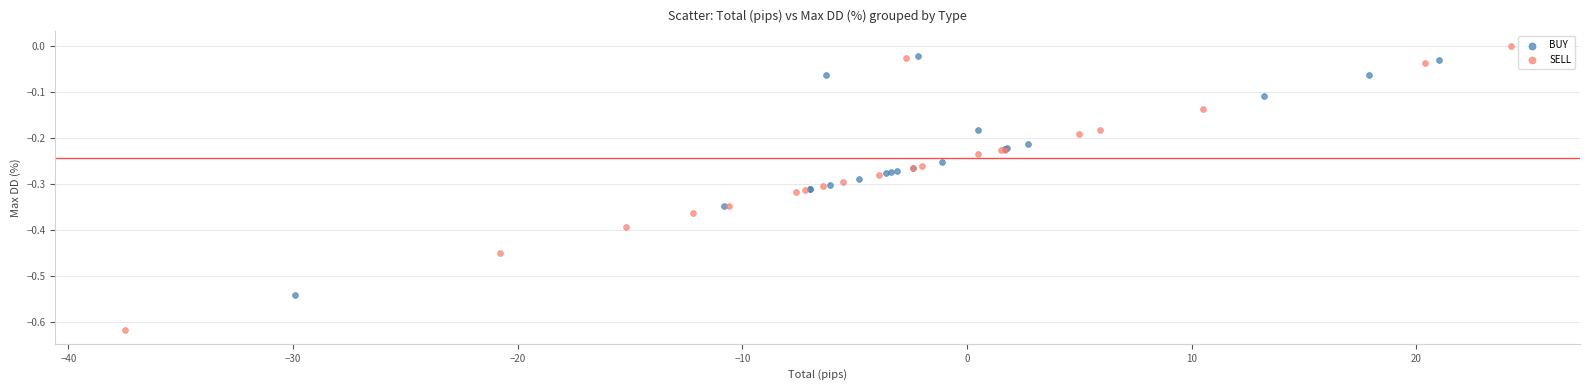

What are all the series names shown in the legend?

BUY, SELL